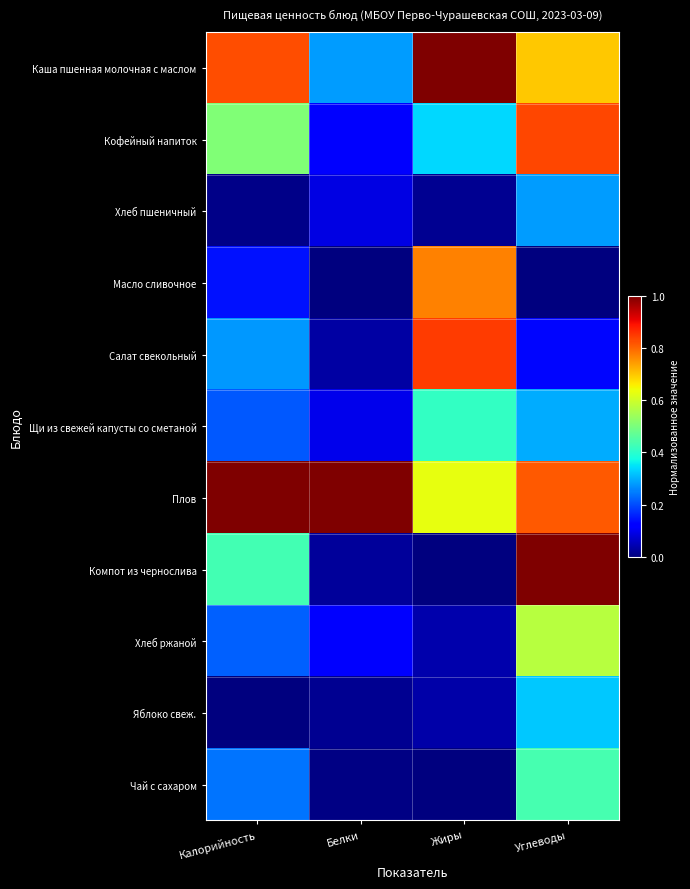

Which category has the highest value across all series?

Жиры